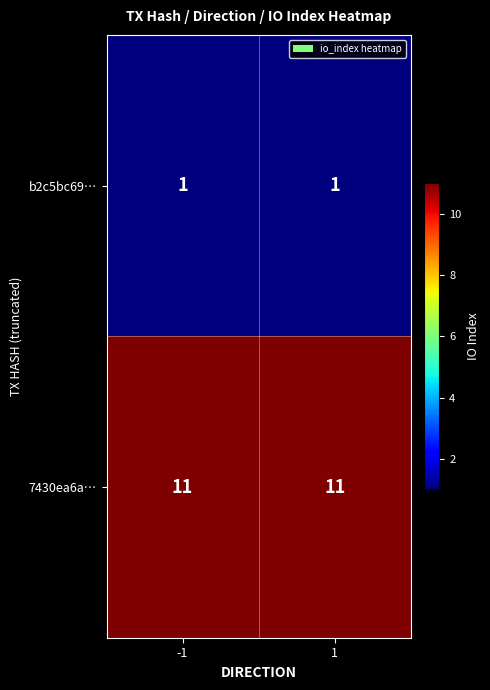

What is the difference between the highest and lowest values at 1?

10